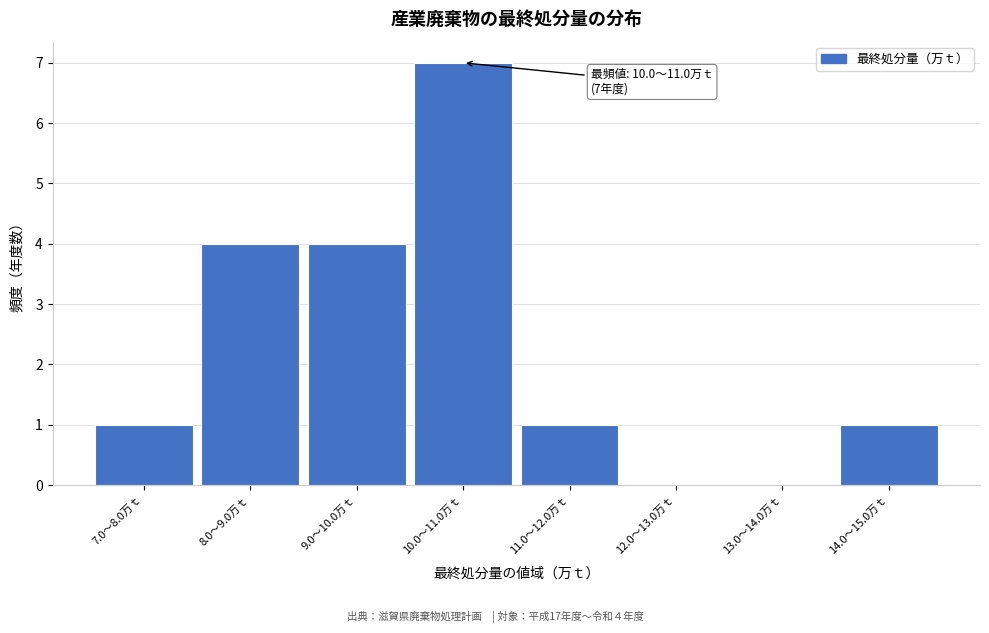

Reading left to right, extract all data points from this chart.

7.0～8.0万ｔ=1	8.0～9.0万ｔ=4	9.0～10.0万ｔ=4	10.0～11.0万ｔ=7	11.0～12.0万ｔ=1	12.0～13.0万ｔ=0	13.0～14.0万ｔ=0	14.0～15.0万ｔ=1